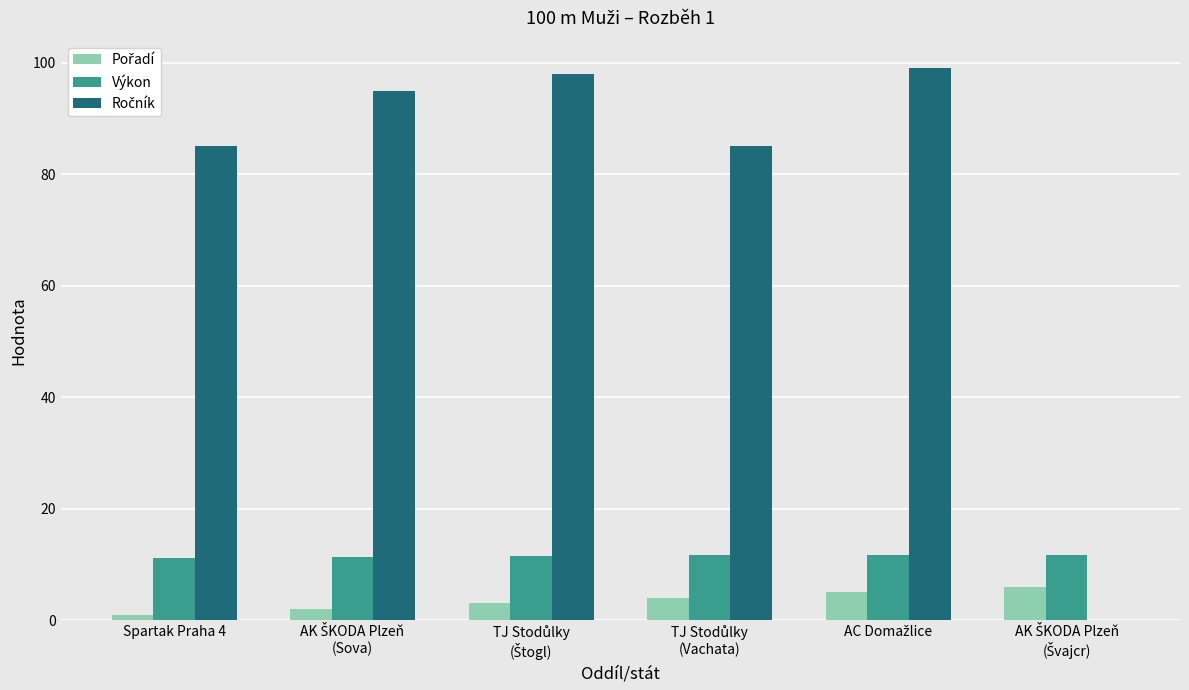

Which category has the lowest value across all series?

AK ŠKODA Plzeň
(Švajcr)